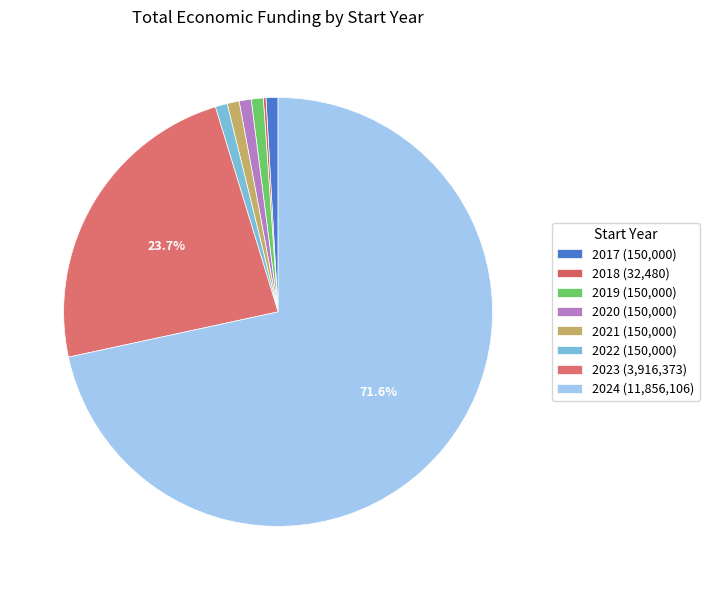

Which slice is the smallest?

2018